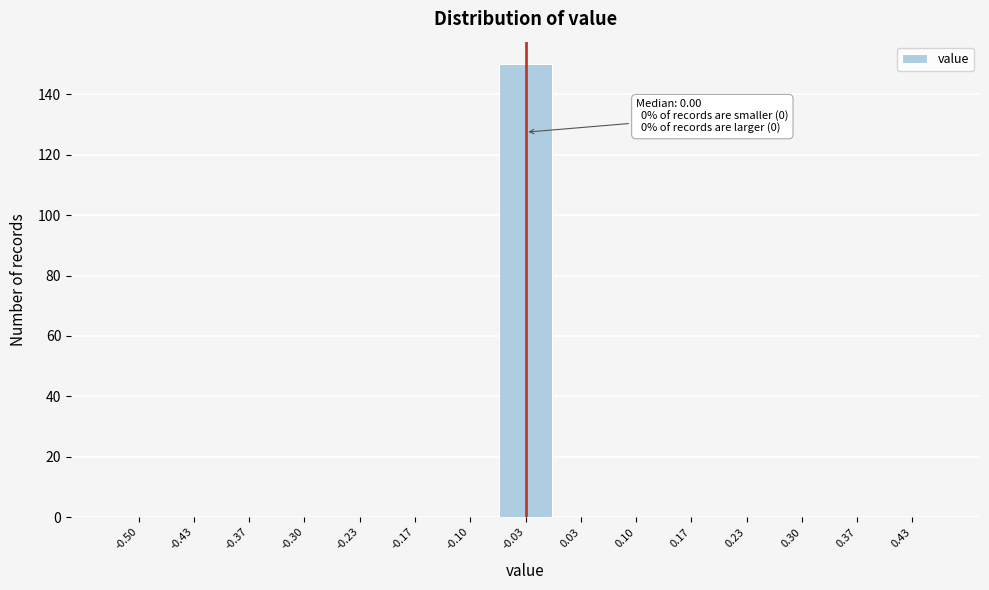

Reading right to left, list all the values displayed in this chart.

0.43=0	0.37=0	0.30=0	0.23=0	0.17=0	0.10=0	0.03=0	-0.03=150	-0.10=0	-0.17=0	-0.23=0	-0.30=0	-0.37=0	-0.43=0	-0.50=0